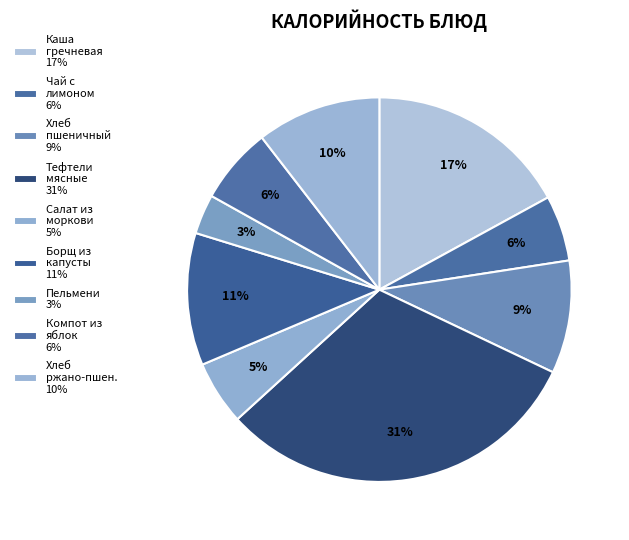

Count the number of slices in the pie.

9